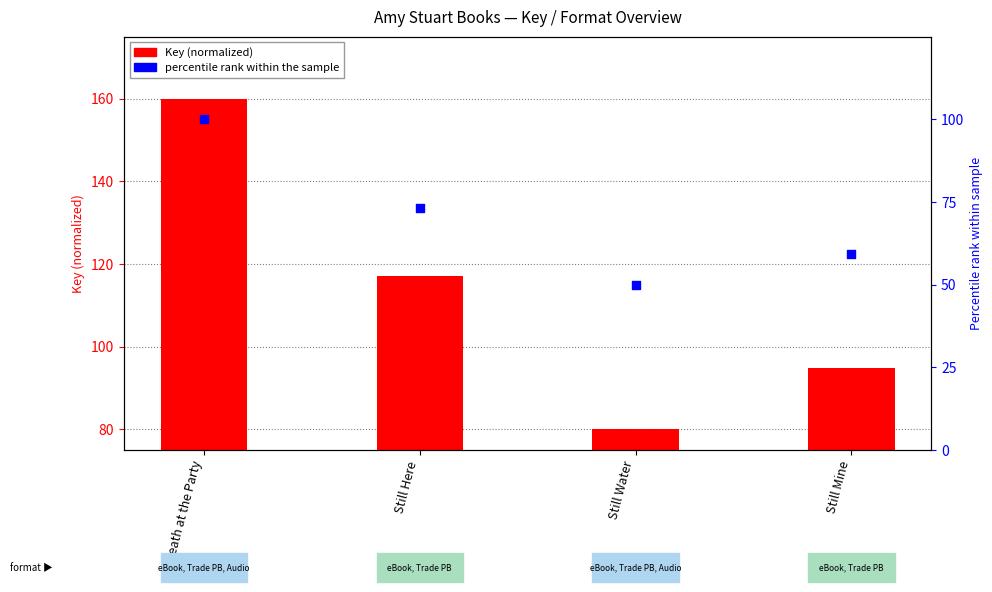

Which series reaches the minimum Y coordinate?

percentile rank within the sample